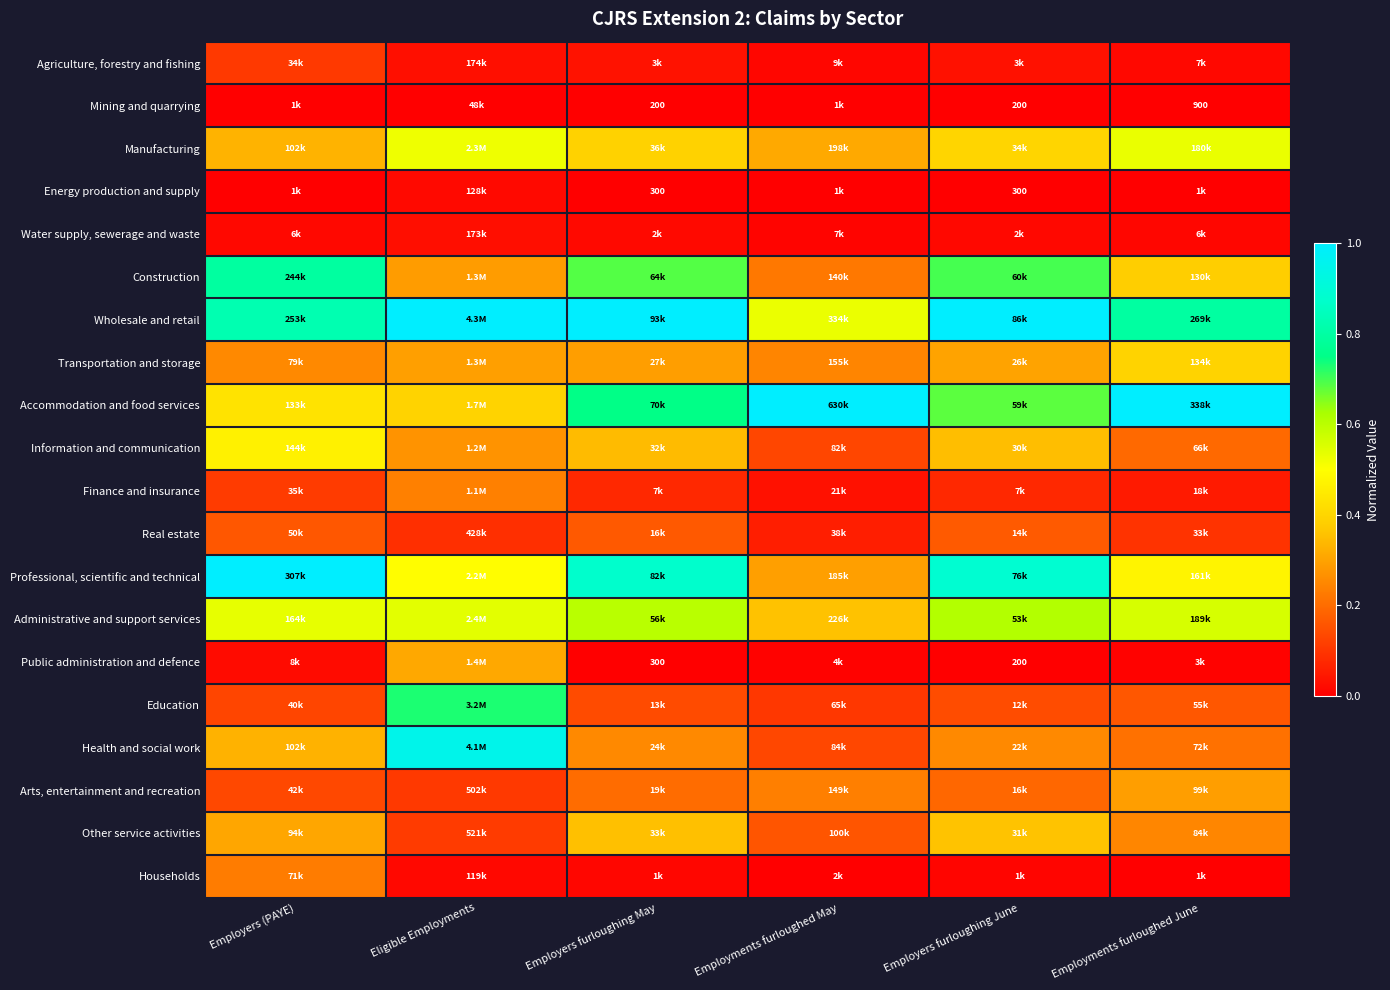

Count the number of categories in the chart.

6